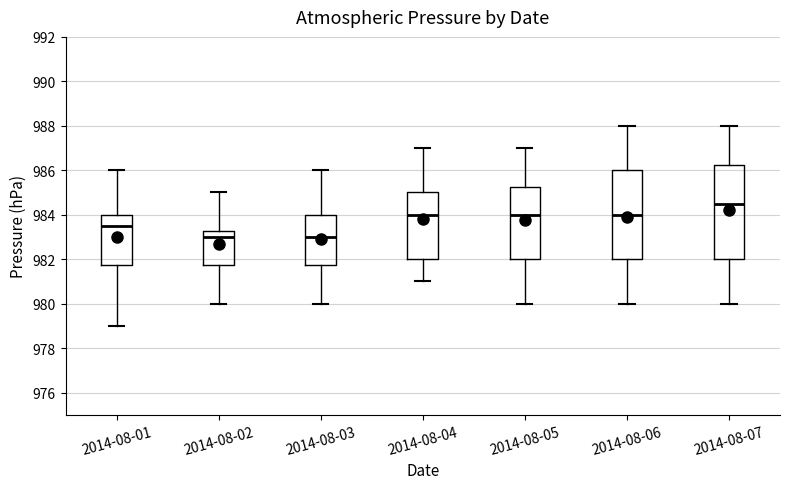

Reading left to right, transcribe this box plot: for each box, give where its median line is, the range the box spans, and where its two whiskers end, as read against the y-axis. The values are not printed on the chart, so give them approximately, as read against the axis.

2014-08-01: median 983.6, box 981.8 to 984.0, whiskers 979.0 to 986.0
2014-08-02: median 983.0, box 981.8 to 983.2, whiskers 980.0 to 985.0
2014-08-03: median 983.0, box 981.8 to 984.0, whiskers 980.0 to 986.0
2014-08-04: median 984.0, box 982.0 to 985.0, whiskers 981.0 to 987.0
2014-08-05: median 984.0, box 982.0 to 985.2, whiskers 980.0 to 987.0
2014-08-06: median 984.0, box 982.0 to 986.0, whiskers 980.0 to 988.0
2014-08-07: median 984.6, box 982.0 to 986.2, whiskers 980.0 to 988.0